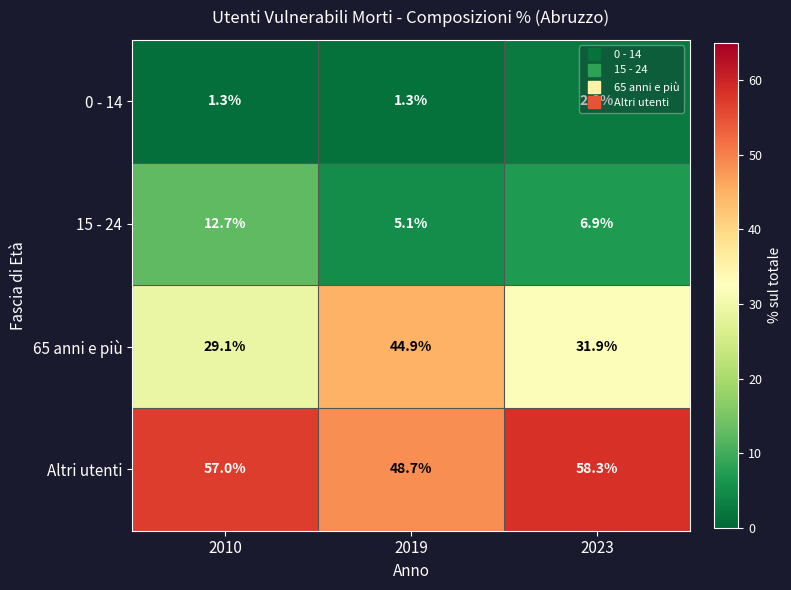

Where is 15 - 24 nearest to the value 8?

2023